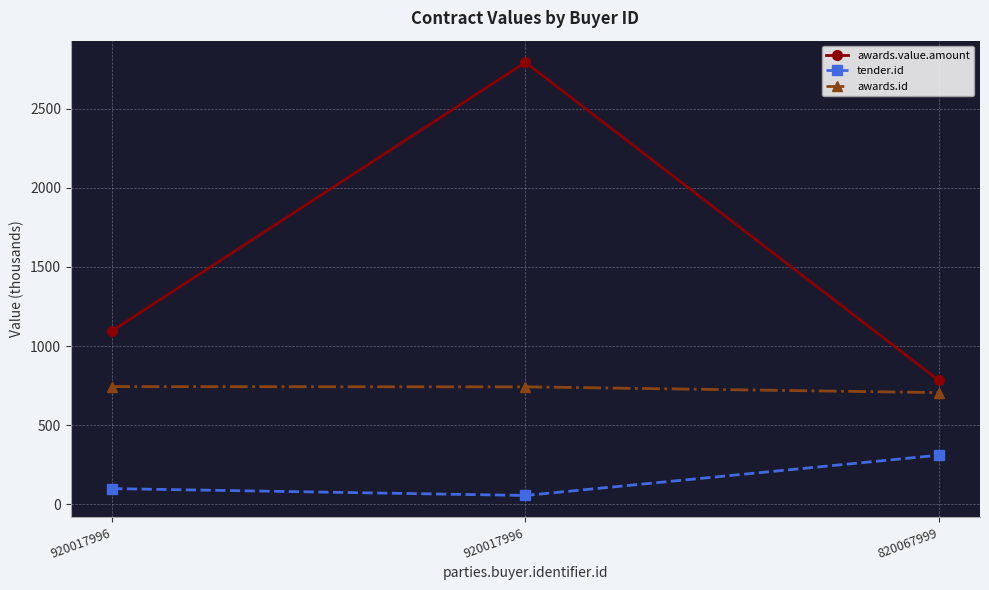

How many distinct data groups are displayed?

3